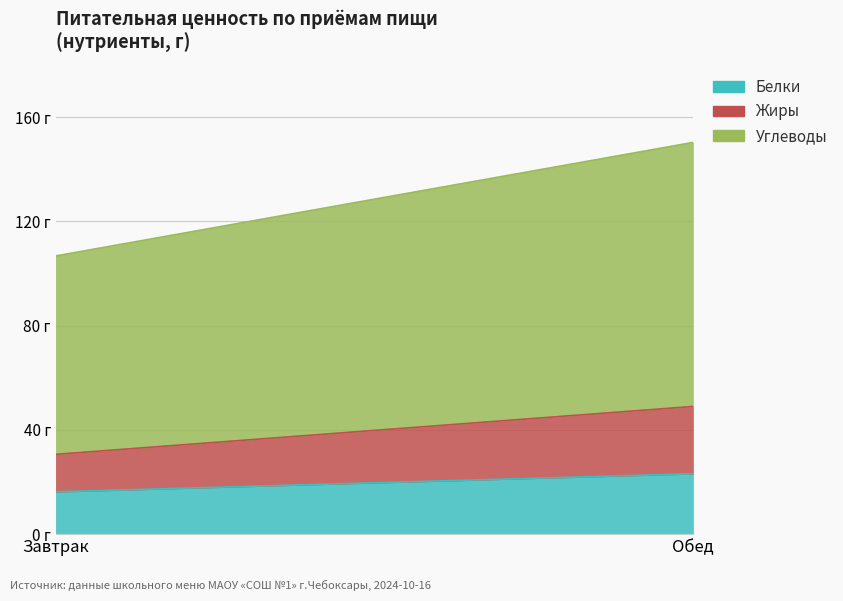

Rank the categories by Жиры value from highest to lowest.

Обед, Завтрак